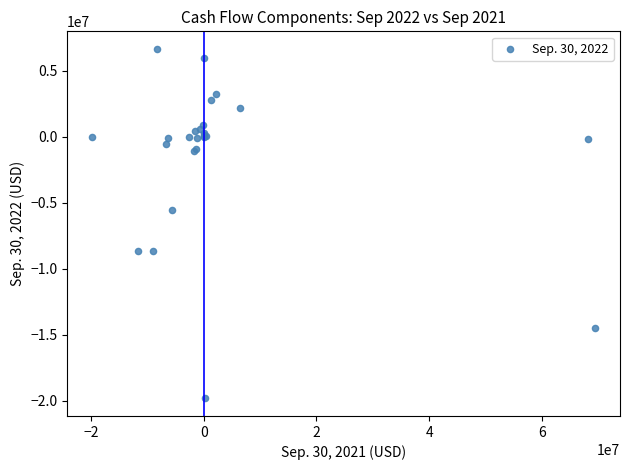

What Y value in the scatter plot is closest to -6572975?

-5502062